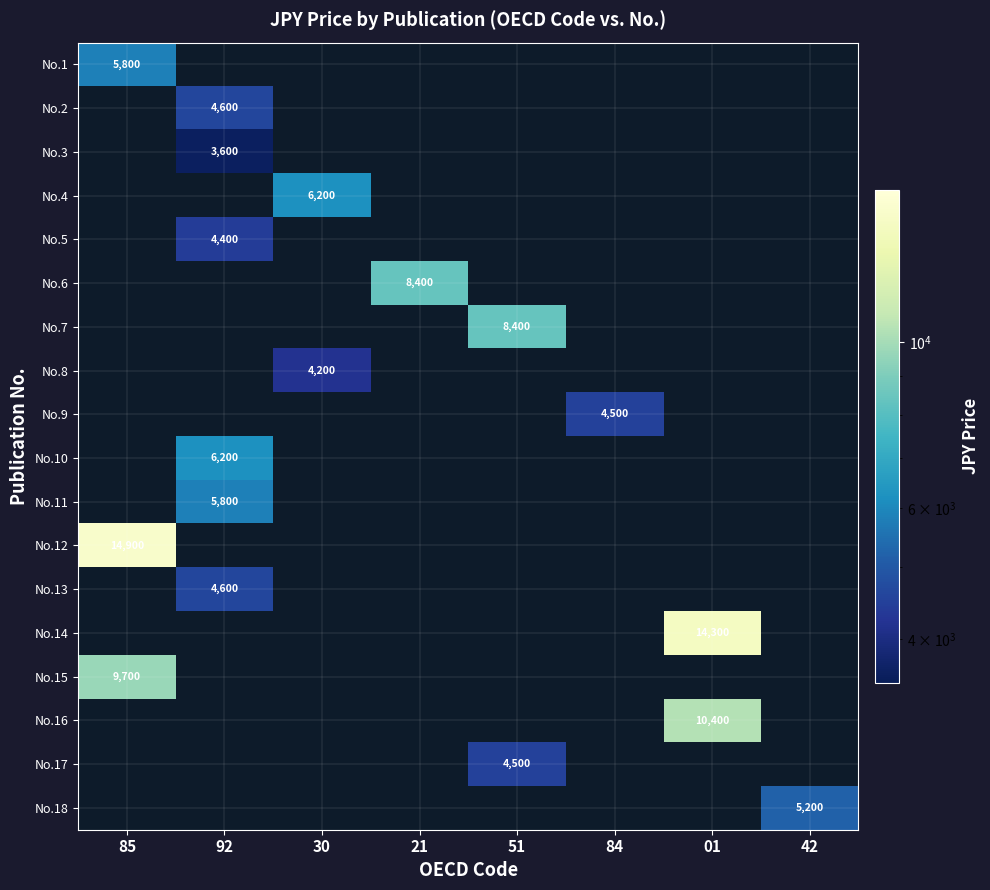

True or false: No.11 has a value of 5800 at 92.

True